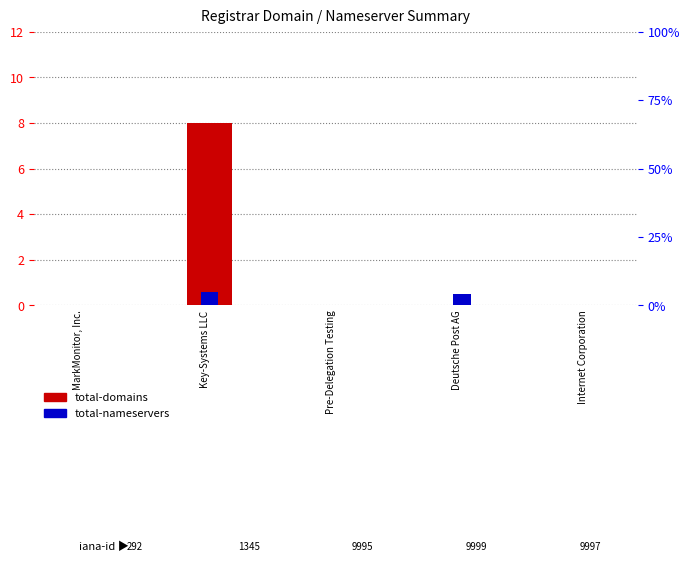

List the series in order of their peak value, highest first.

total-domains, total-nameservers